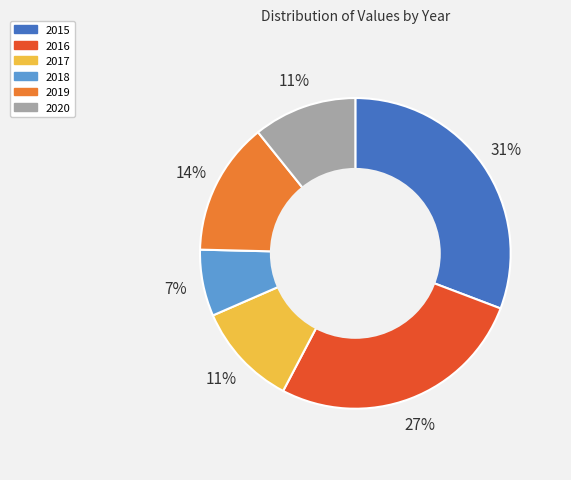

Combined, do 2019 and 2016 account for over 50%?

No